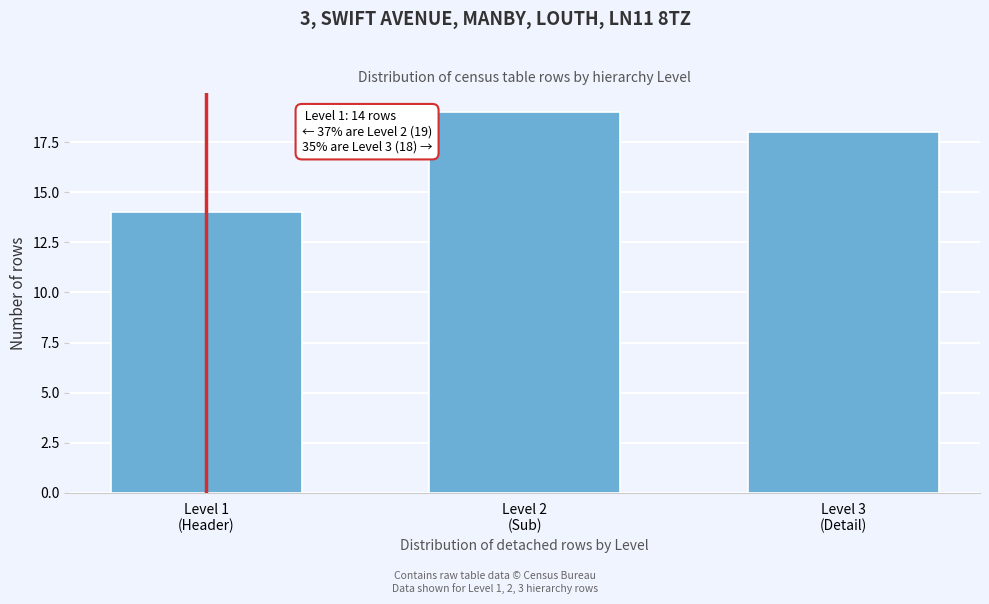

Reading left to right, what are all the values shown in this chart?

14	19	18